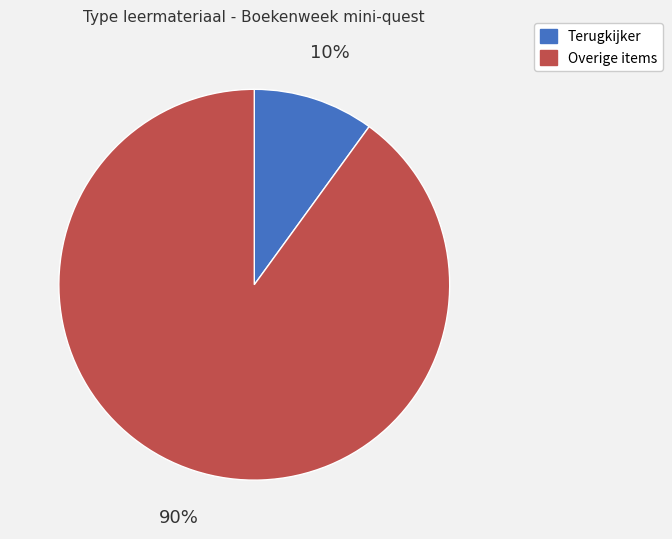

How many slices are in this pie chart?

2